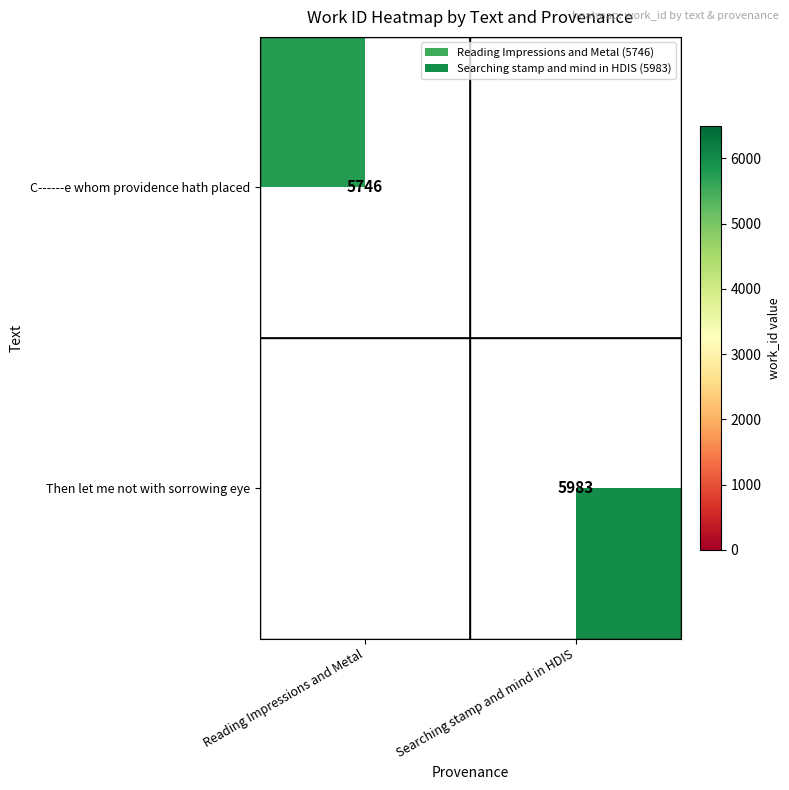

True or false: Then let me not with sorrowing eye has a value of 10764 at Searching stamp and mind in HDIS.

False